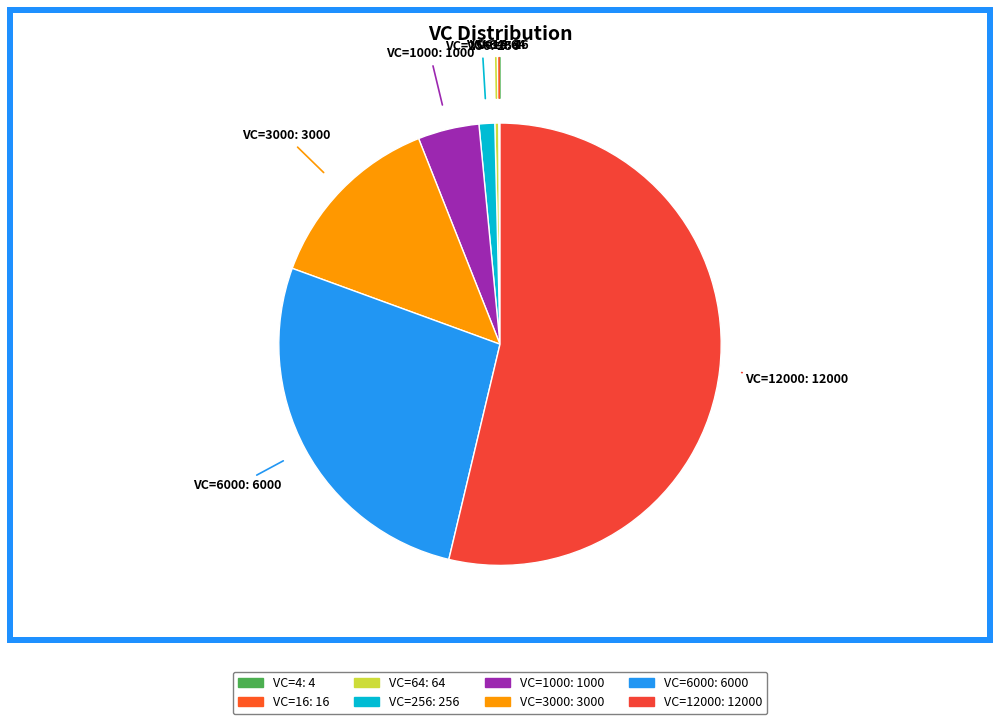

Does any single category account for the majority?

Yes